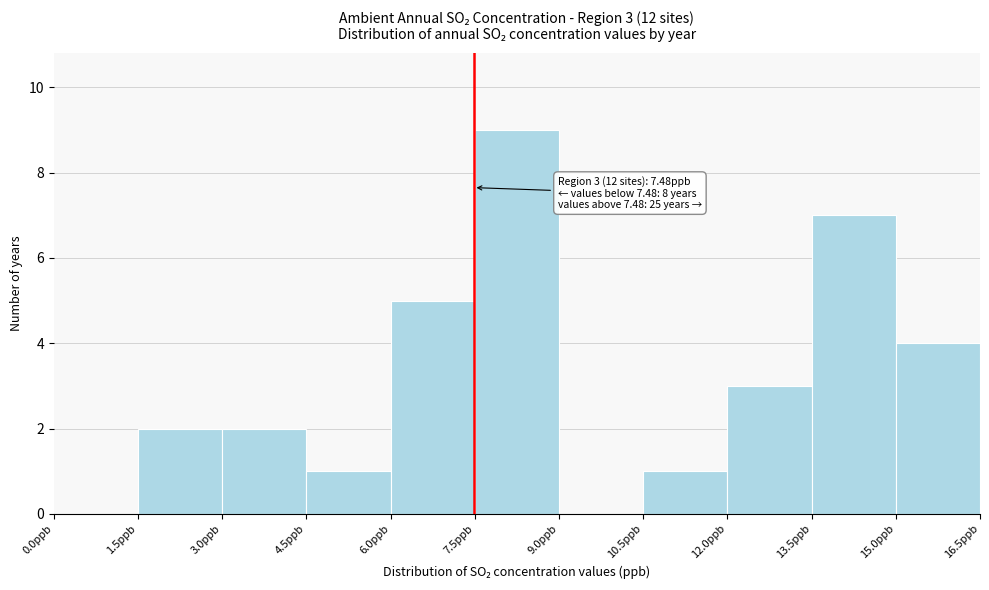

Over which range of the x-axis is the bar tallest?

7.5 to 9.0